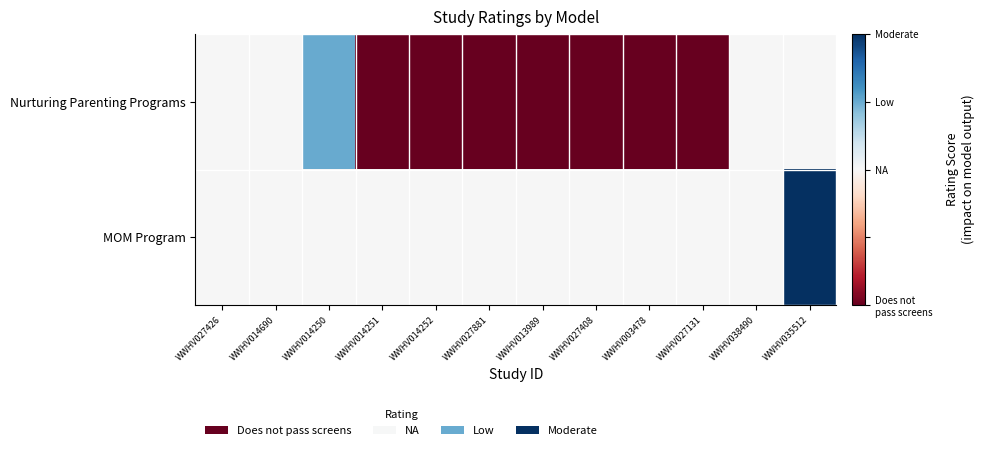

Which label corresponds to the largest value in the chart?

WWHV035512